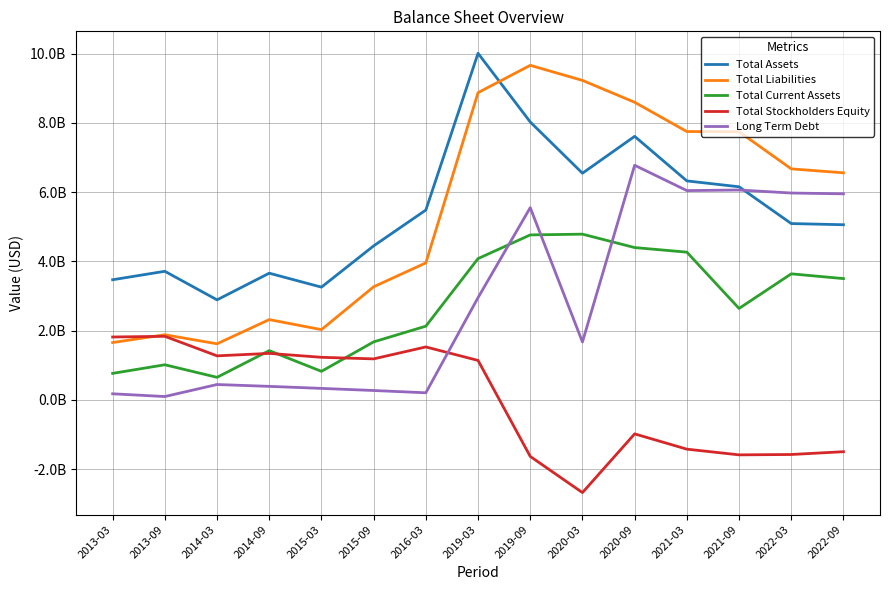

What is the difference between the Long Term Debt values at 2019-09 and 2020-09?

1224093000